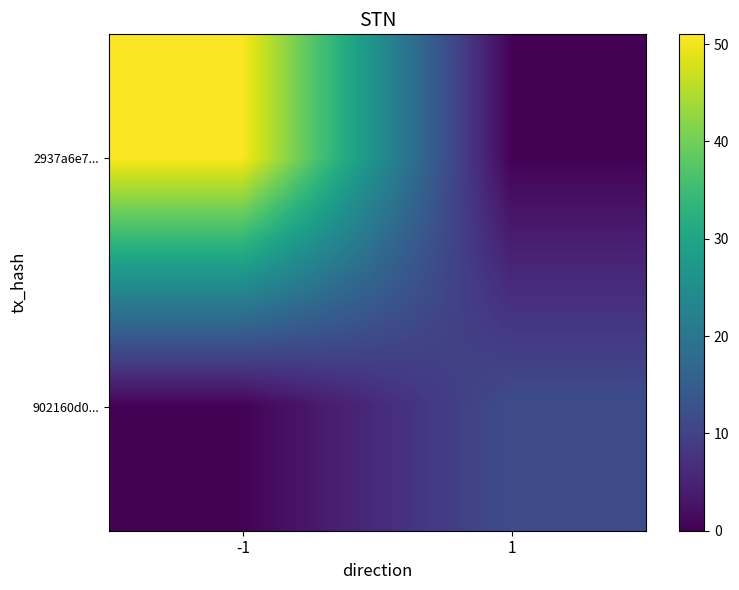

Between -1 and 1, which series saw the biggest shift?

2937a6e7...